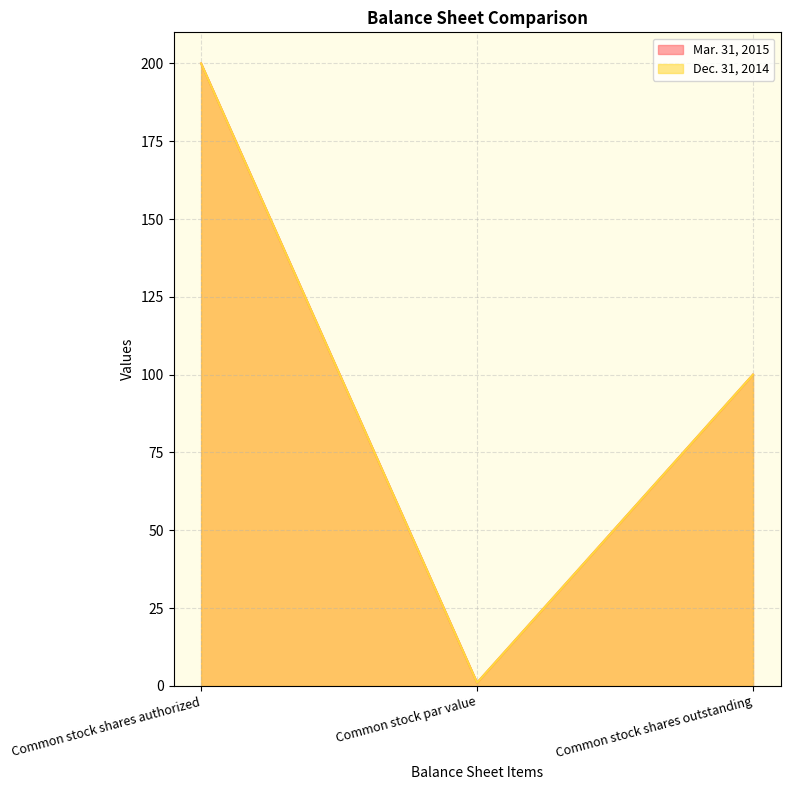

What is the difference between the Mar. 31, 2015 values at Common stock shares authorized and Common stock par value?

199